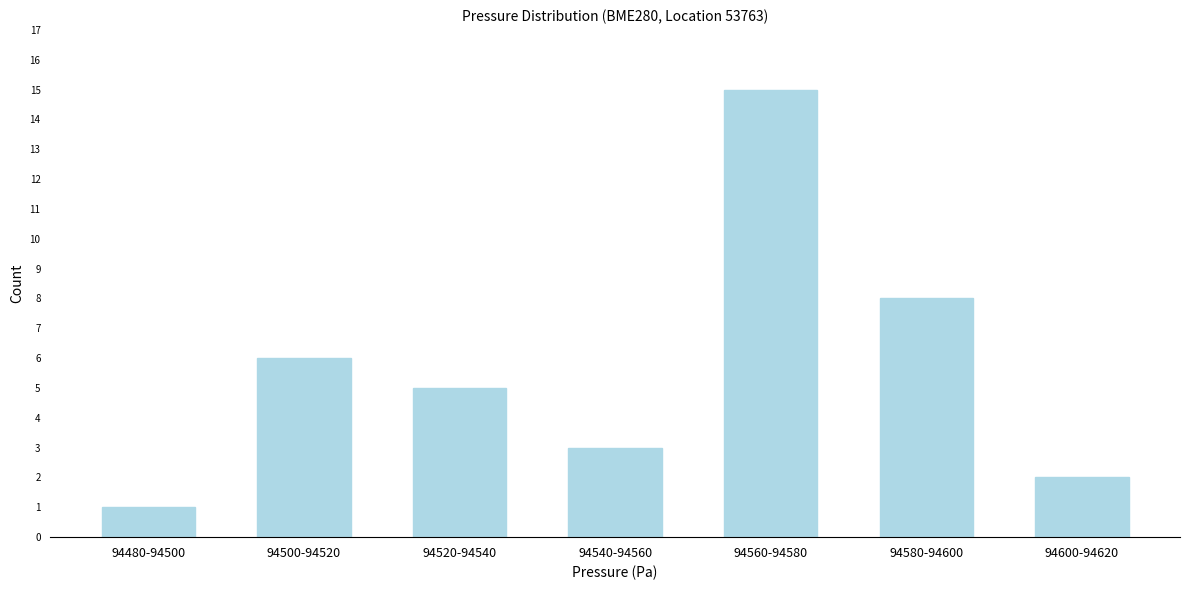

Reading left to right, extract all data points from this chart.

1	6	5	3	15	8	2